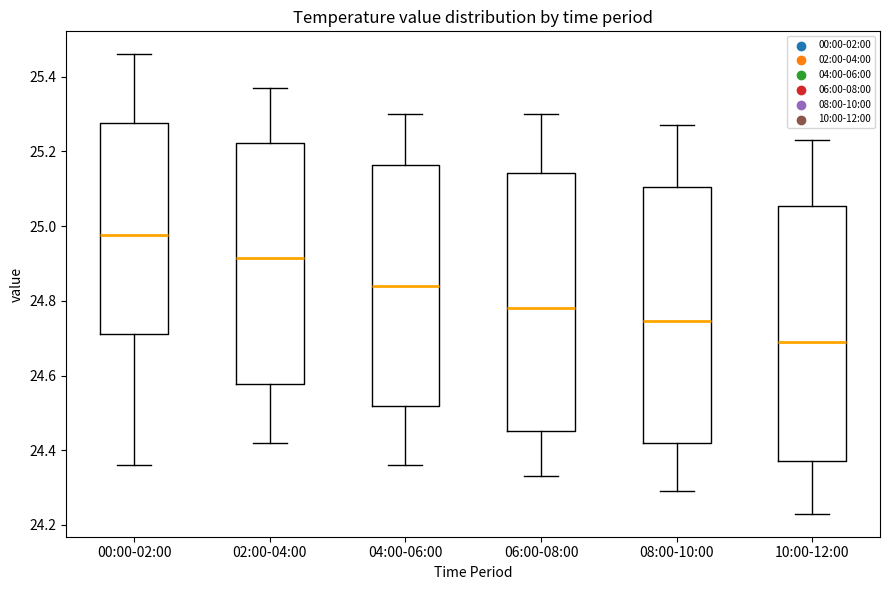

Reading left to right, transcribe this box plot: for each box, give where its median line is, the range the box spans, and where its two whiskers end, as read against the y-axis. The values are not printed on the chart, so give them approximately, as read against the axis.

00:00-02:00: median 24.98, box 24.72 to 25.28, whiskers 24.36 to 25.46
02:00-04:00: median 24.92, box 24.58 to 25.22, whiskers 24.42 to 25.38
04:00-06:00: median 24.84, box 24.52 to 25.16, whiskers 24.36 to 25.30
06:00-08:00: median 24.78, box 24.46 to 25.14, whiskers 24.34 to 25.30
08:00-10:00: median 24.74, box 24.42 to 25.10, whiskers 24.30 to 25.28
10:00-12:00: median 24.70, box 24.38 to 25.06, whiskers 24.24 to 25.24